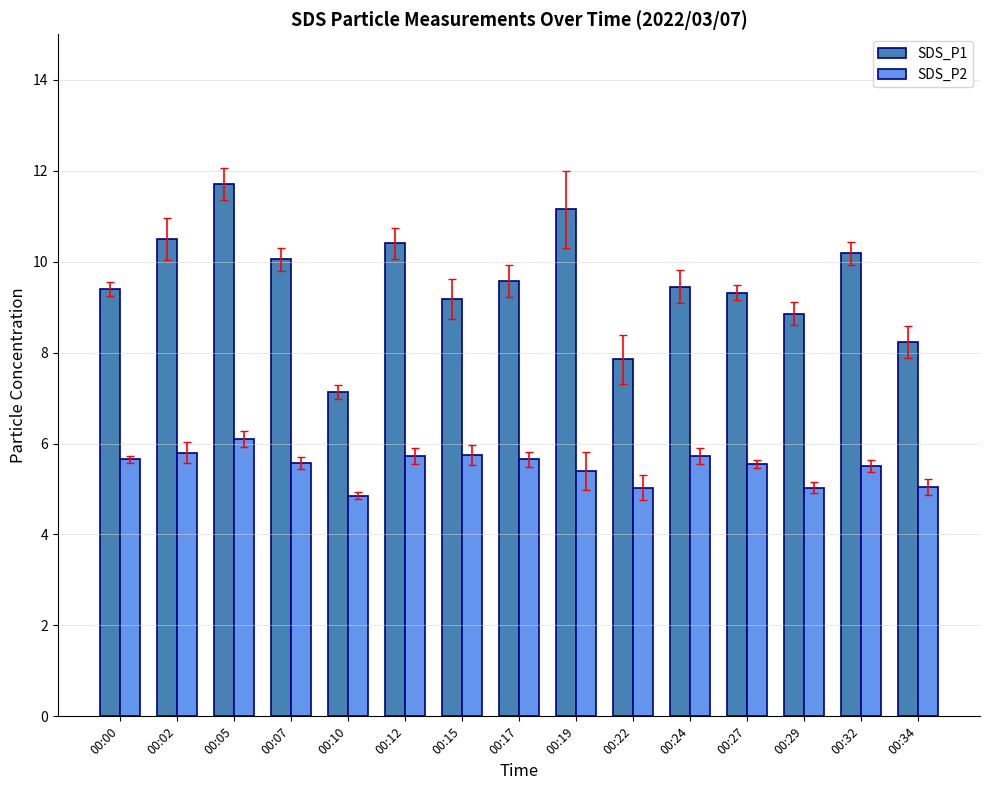

At which label does SDS_P1 first exceed 9?

00:00